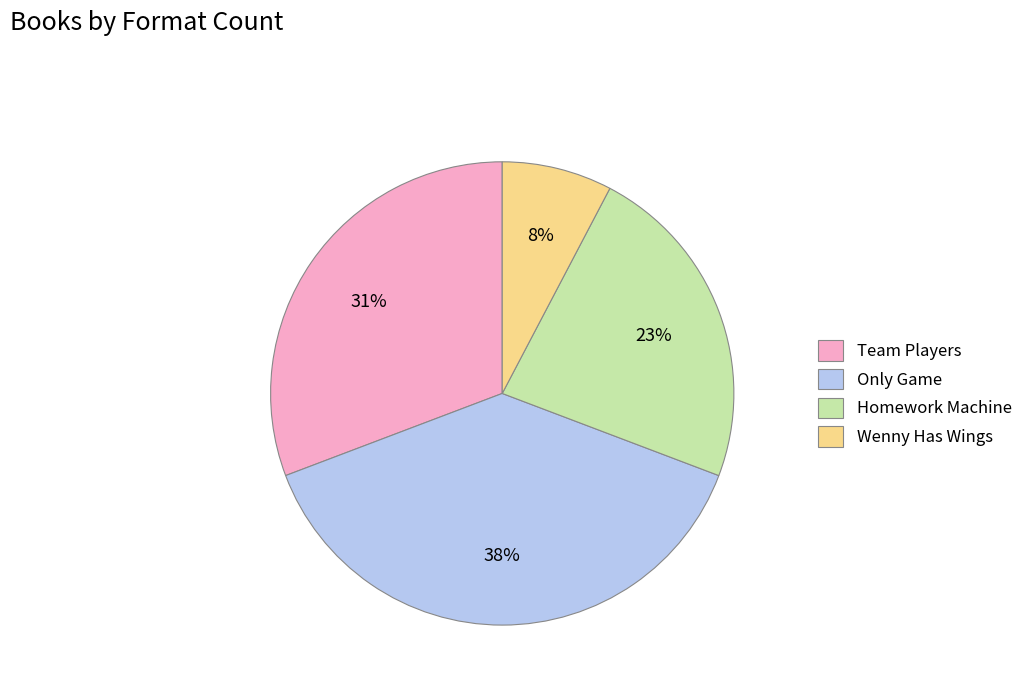

To the nearest percent, what is the average slice percentage?

25%